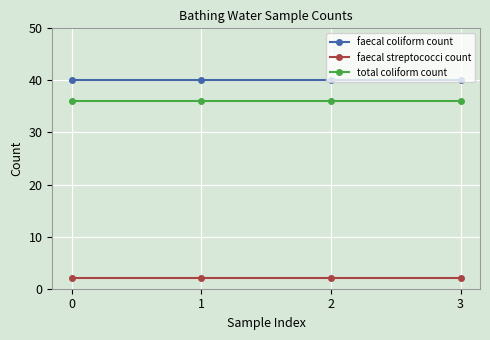

Reading left to right, what are all the values shown in this chart?

faecal coliform count: 40	40	40	40
faecal streptococci count: 2	2	2	2
total coliform count: 36	36	36	36